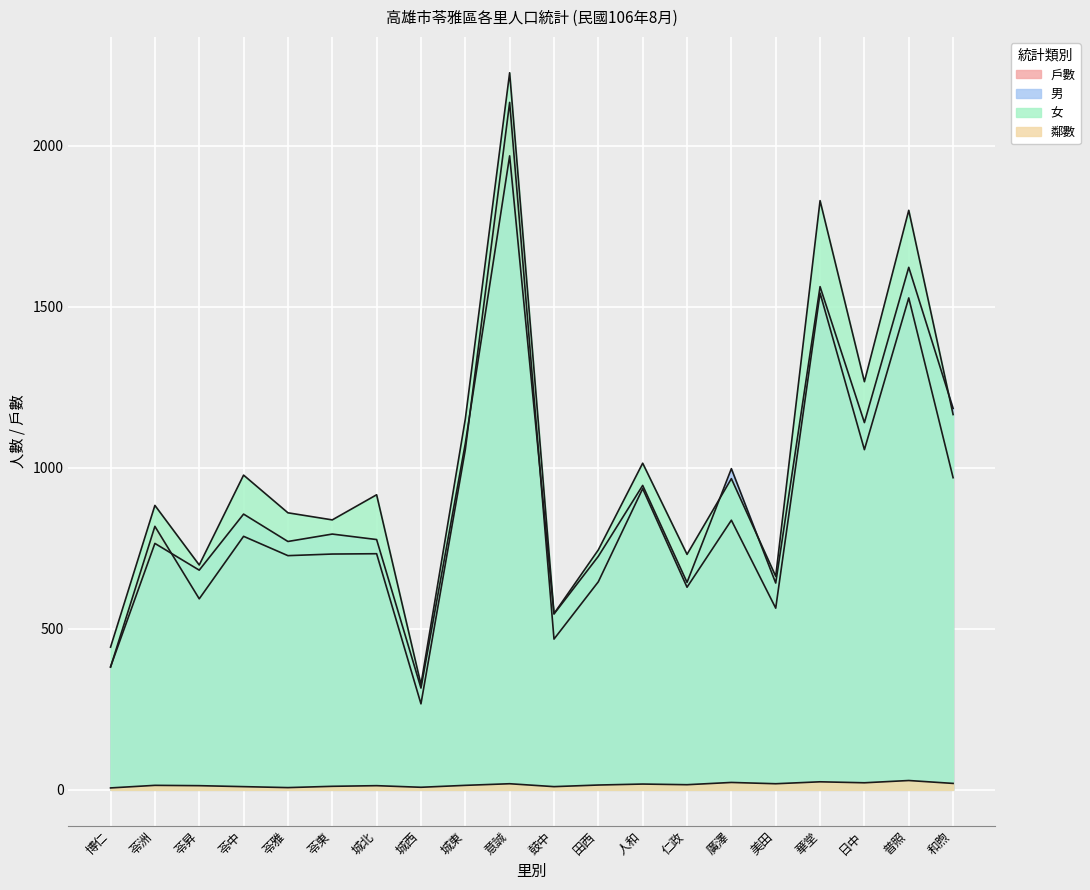

What is the sum of the 女 values at 田西 and 廣澤?

1711